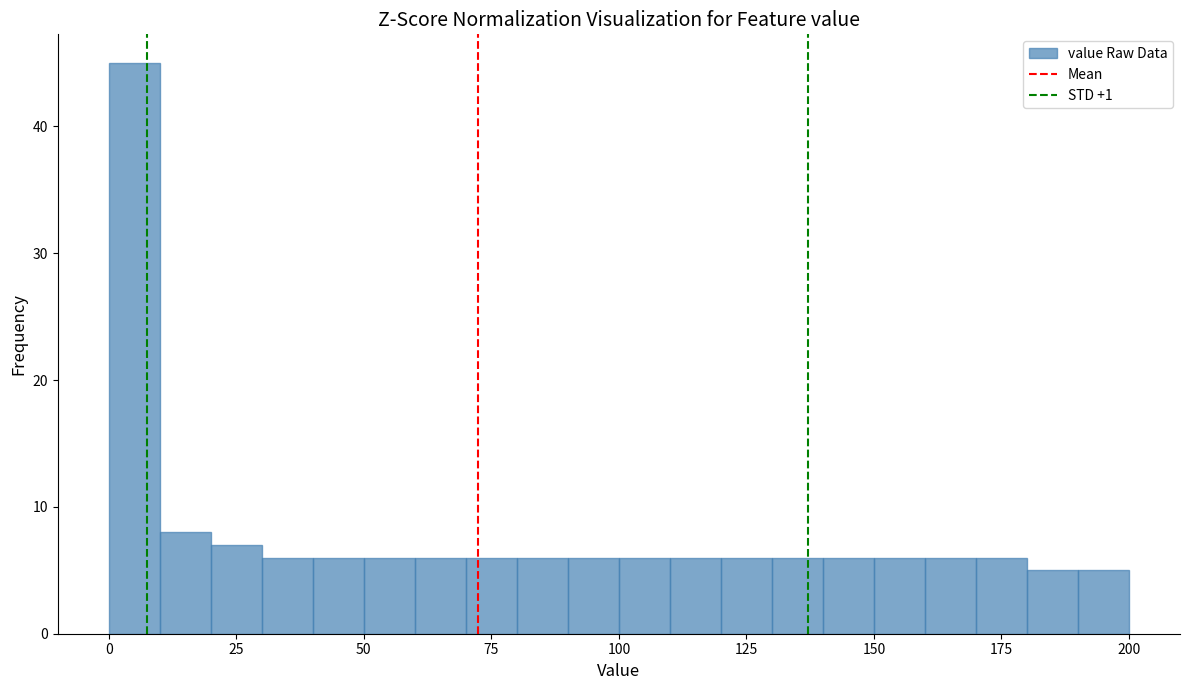

Around what value on the x-axis is the tallest bar? Give the approximate position of its centre, as read against the axis.

5